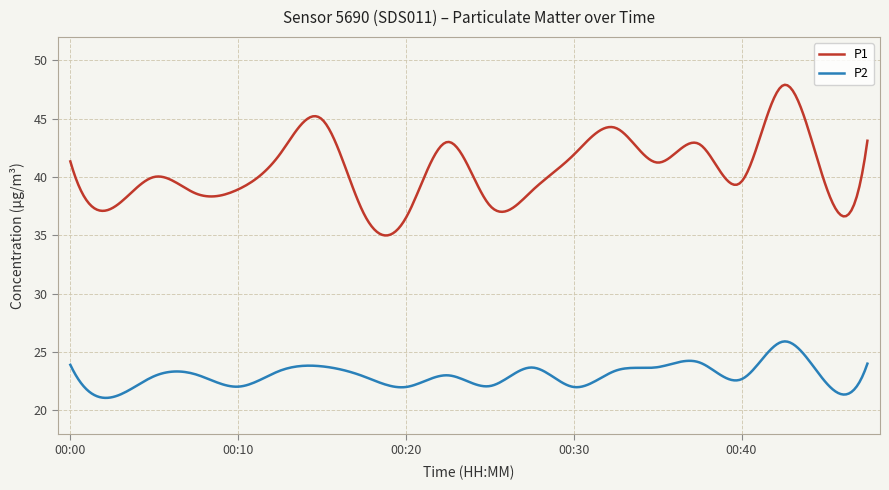

List the series in order of their peak value, lowest first.

P2, P1